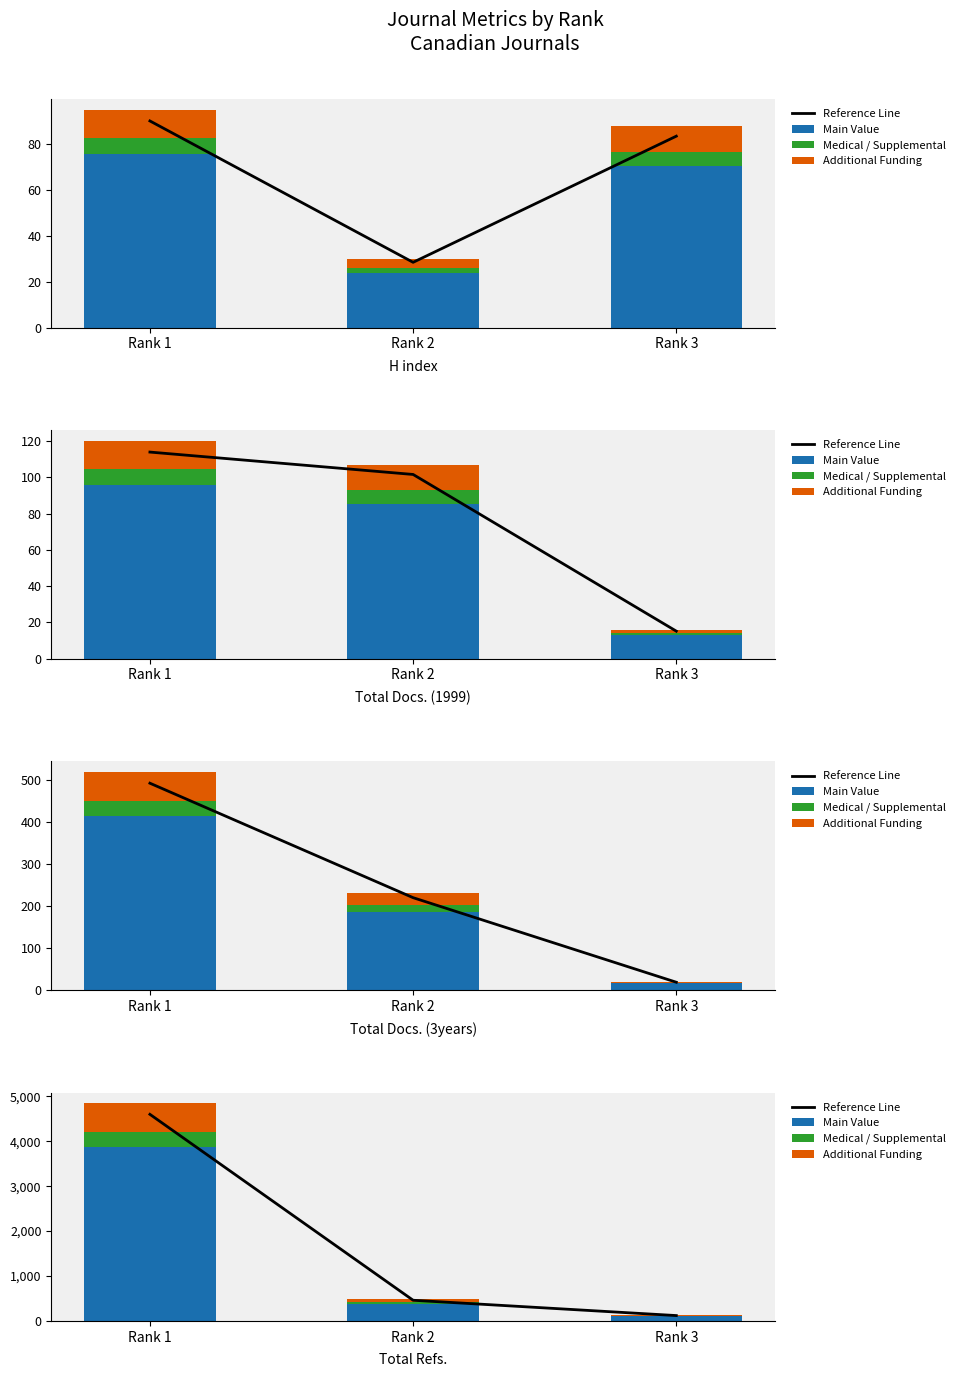

Which has a higher value, Rank 3 or Rank 2?

Rank 2